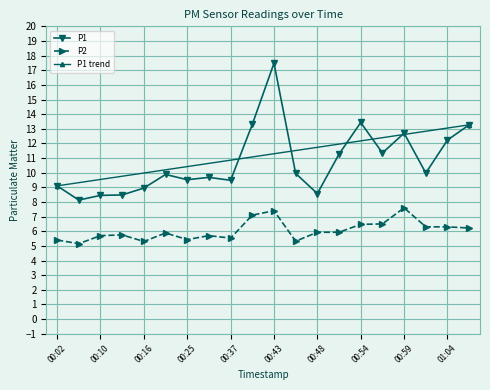

Reading right to left, what are all the values shown in this chart?

P1: 13.3	12.2	10.0	12.7	11.3	13.4	11.3	8.6	9.9	17.5	13.3	9.5	9.7	9.5	9.9	8.9	8.5	8.4	8.1	9.1
P2: 6.2	6.3	6.3	7.6	6.5	6.5	5.9	5.9	5.3	7.4	7.1	5.5	5.7	5.4	5.9	5.3	5.8	5.7	5.2	5.4